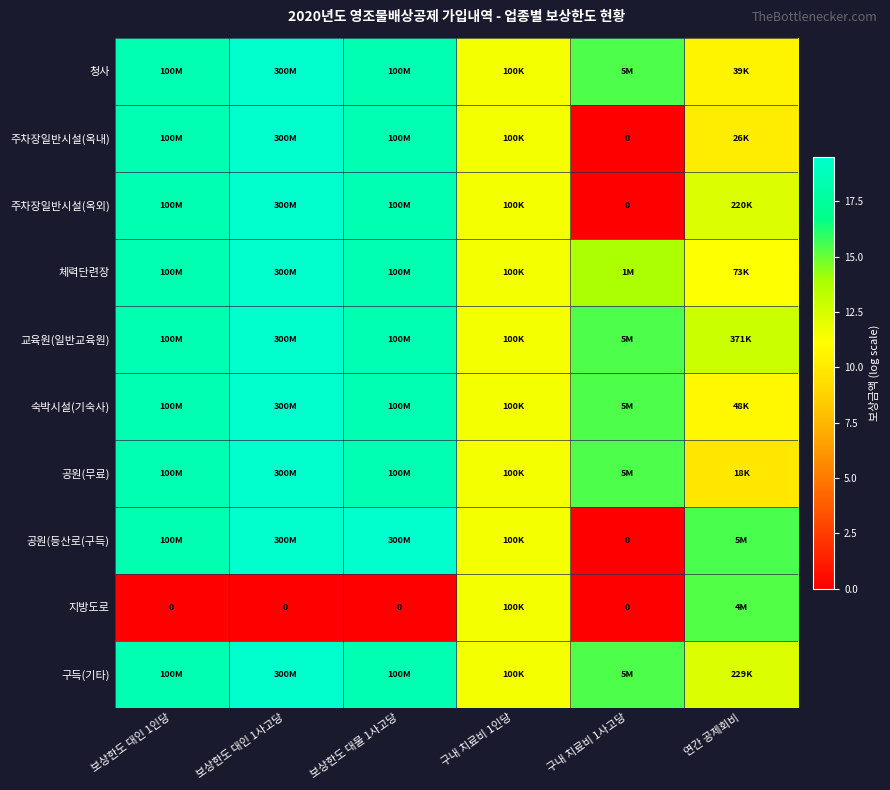

What is the total value across all series at 보상한도 대물 1사고당?

166.9